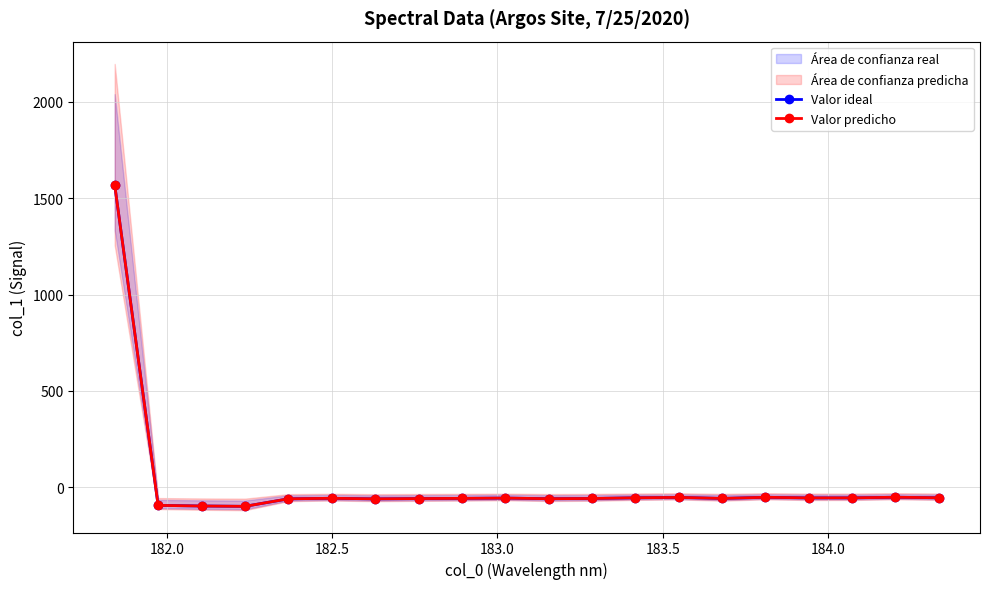

Is this an area chart (filled region under the line)?

No